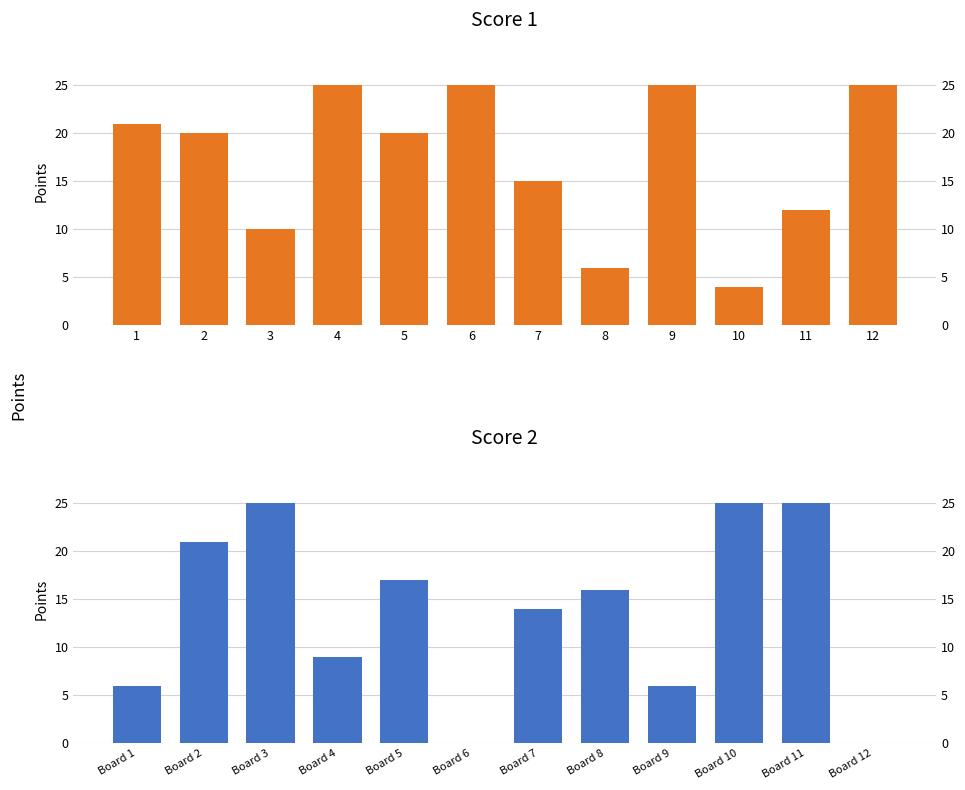

At how many categories does at least one series exceed 12?

12